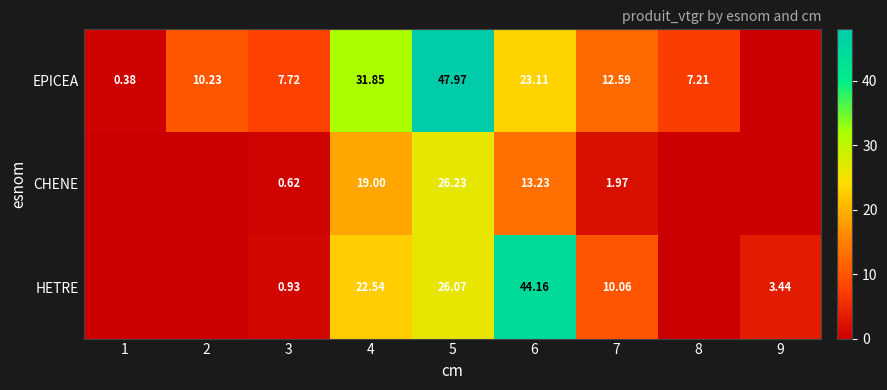

At 5, list the series in order from largest to smallest.

EPICEA, CHENE, HETRE